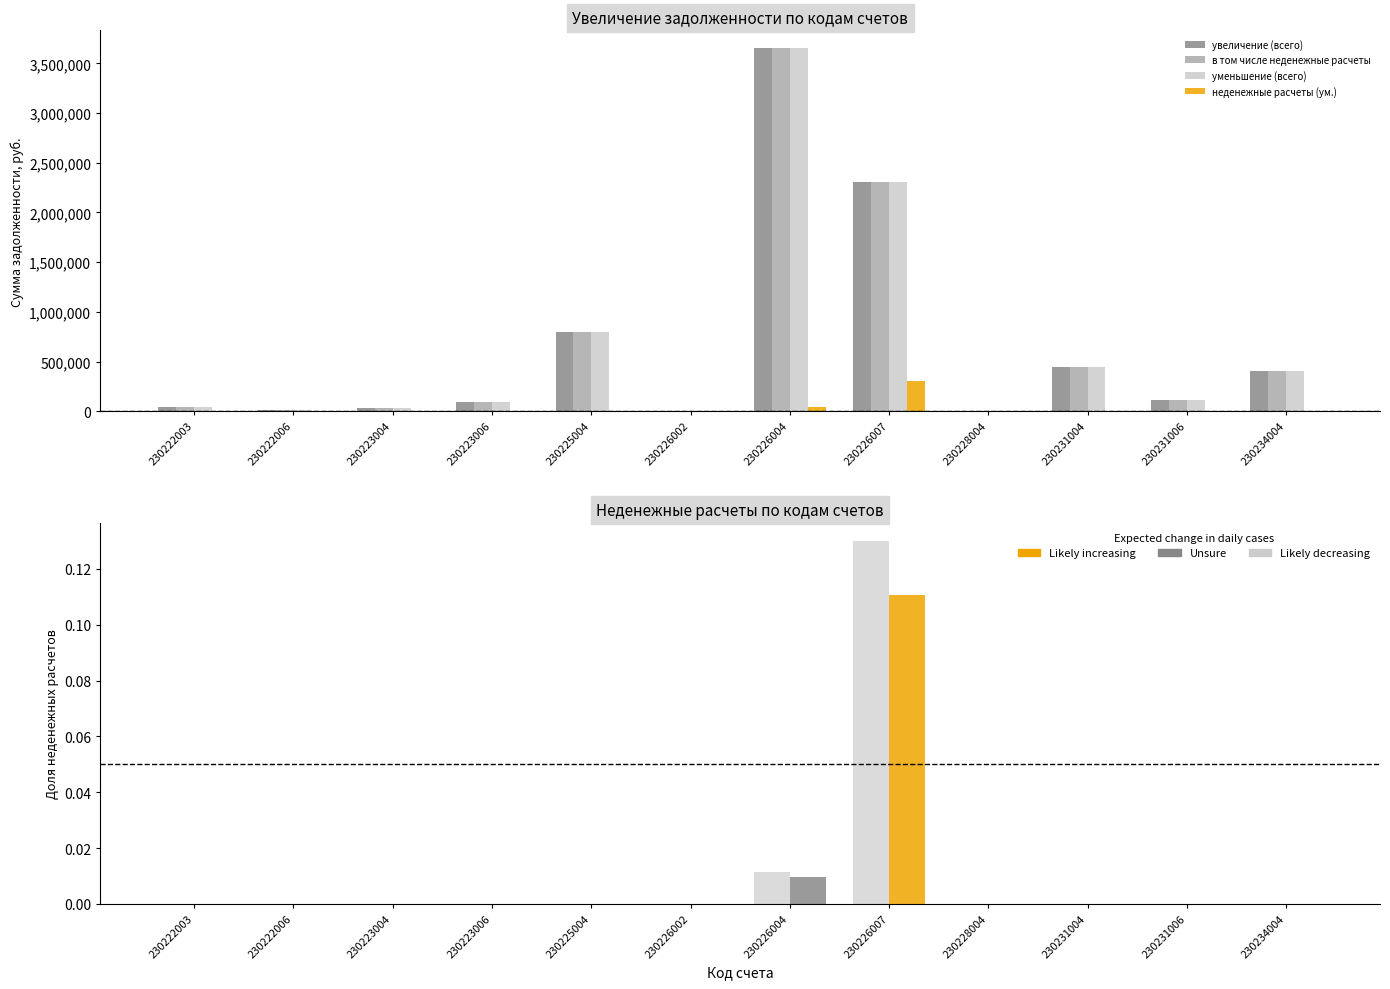

Is it true that в том числе неденежные расчеты equals 61180.2 at 230223006?

False